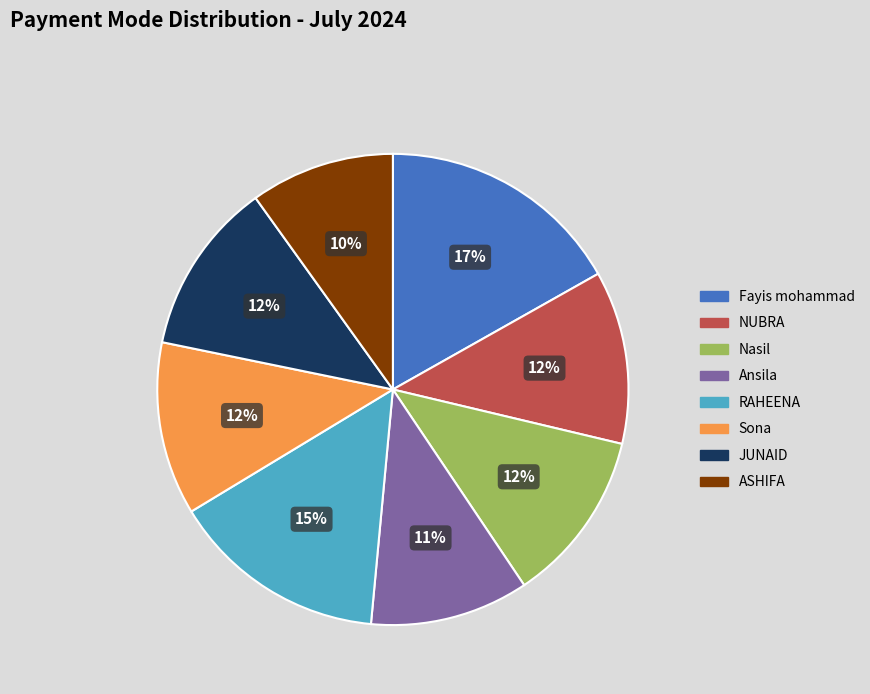

Does any single category account for the majority?

No